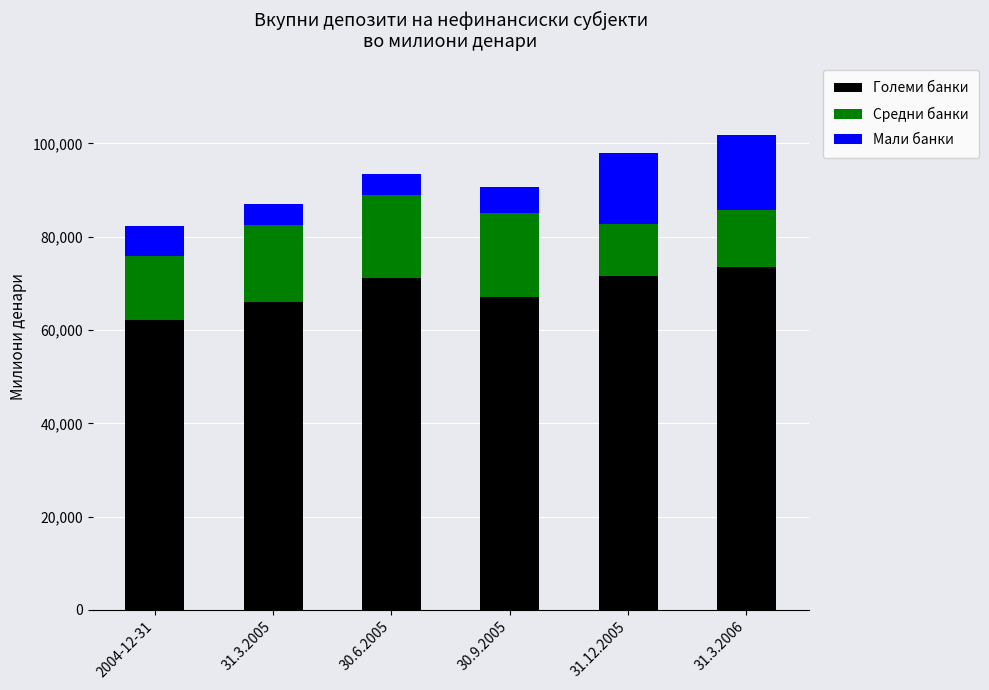

What is the average value of the Големи банки series?

68596